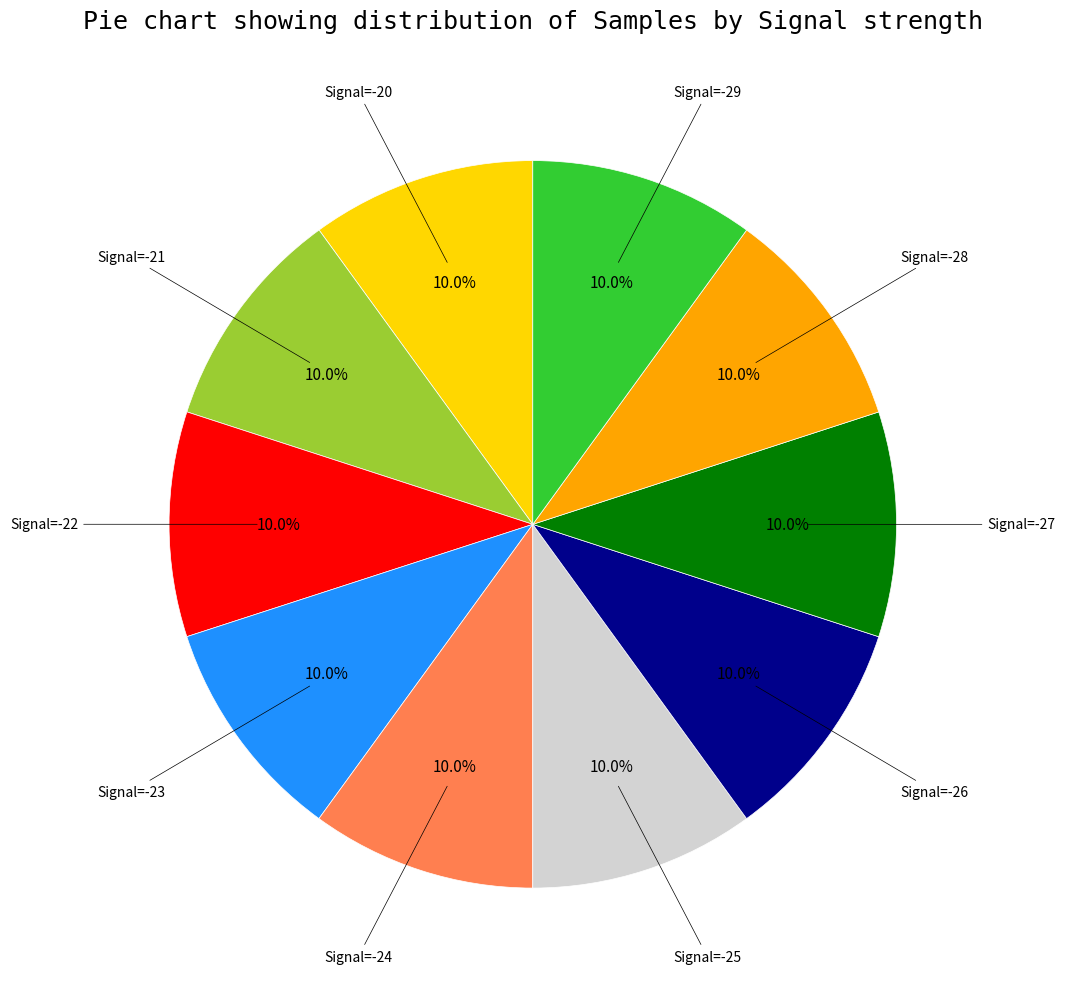

Is there any slice that represents more than half of the pie?

No